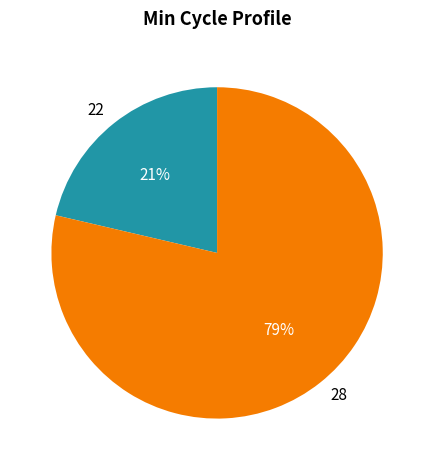

Is the sum of 22 and 28 greater than half?

Yes